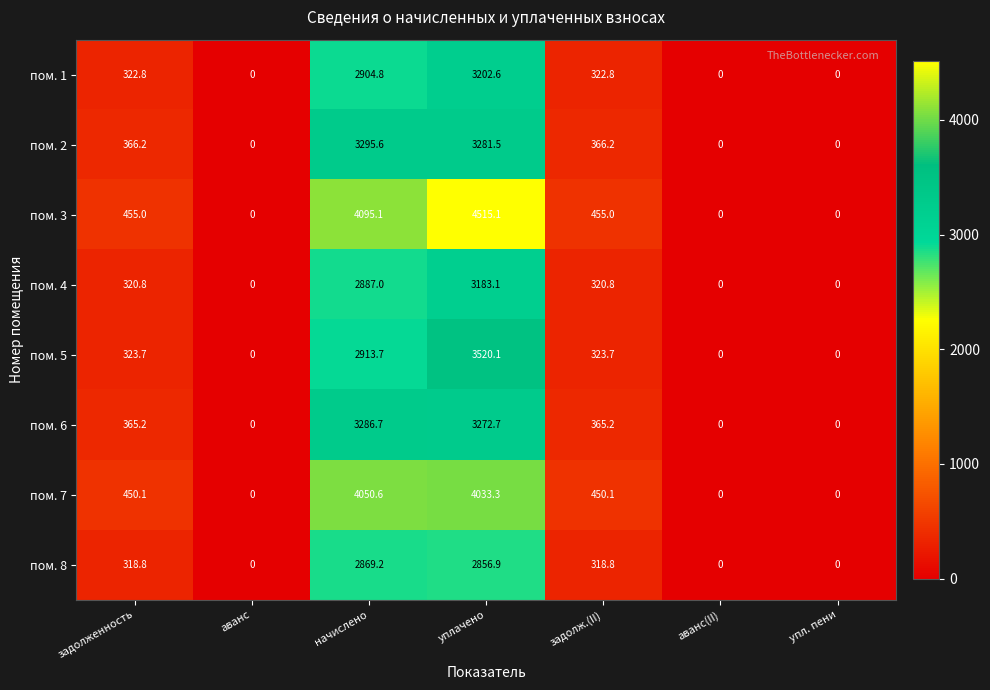

At which label does пом. 4 first exceed 320?

задолженность